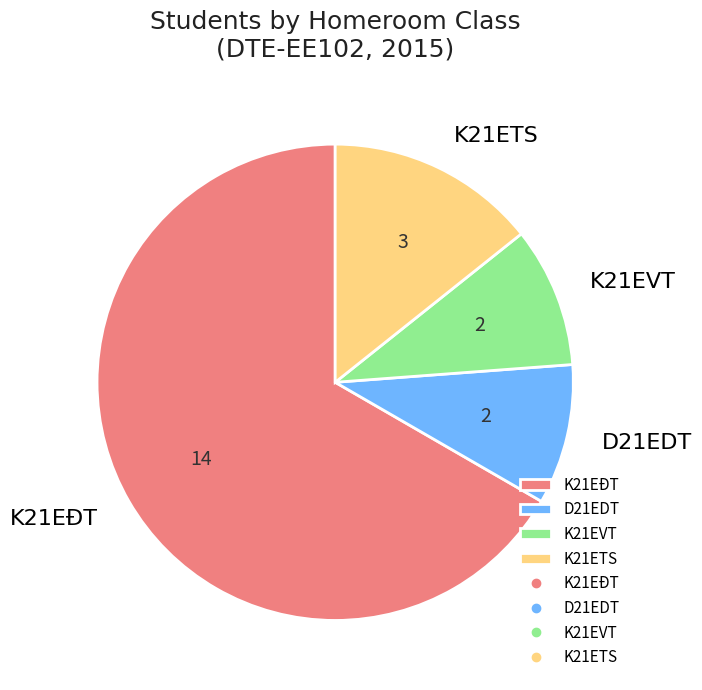

Between K21EĐT and K21EVT, which is larger?

K21EĐT